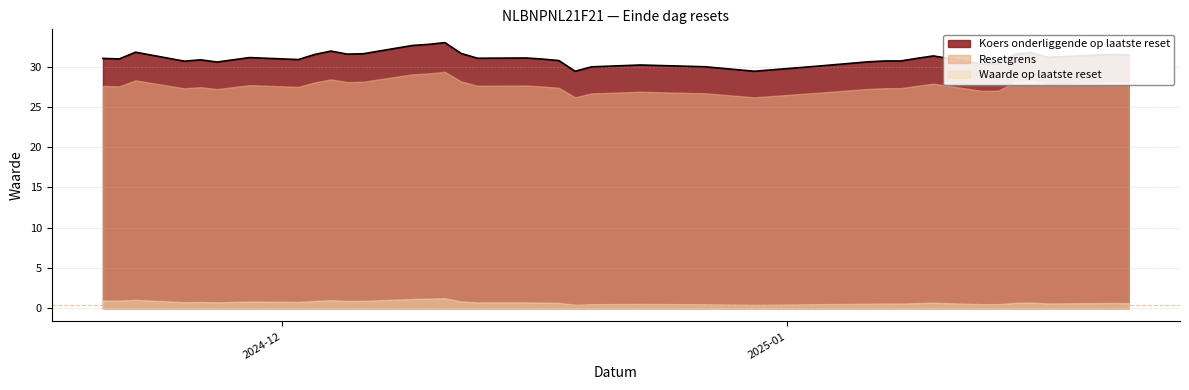

True or false: Koers onderliggende op laatste reset has more than 2 points higher than both neighbors.

True